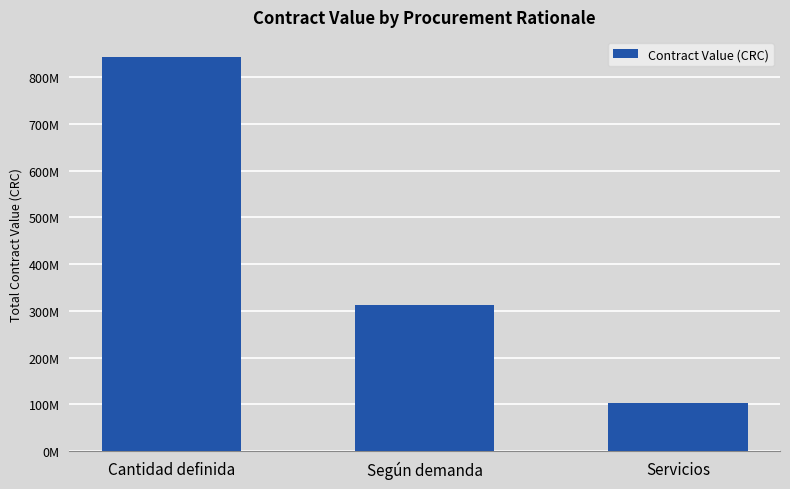

Rank the categories by value from highest to lowest.

Cantidad definida, Según demanda, Servicios